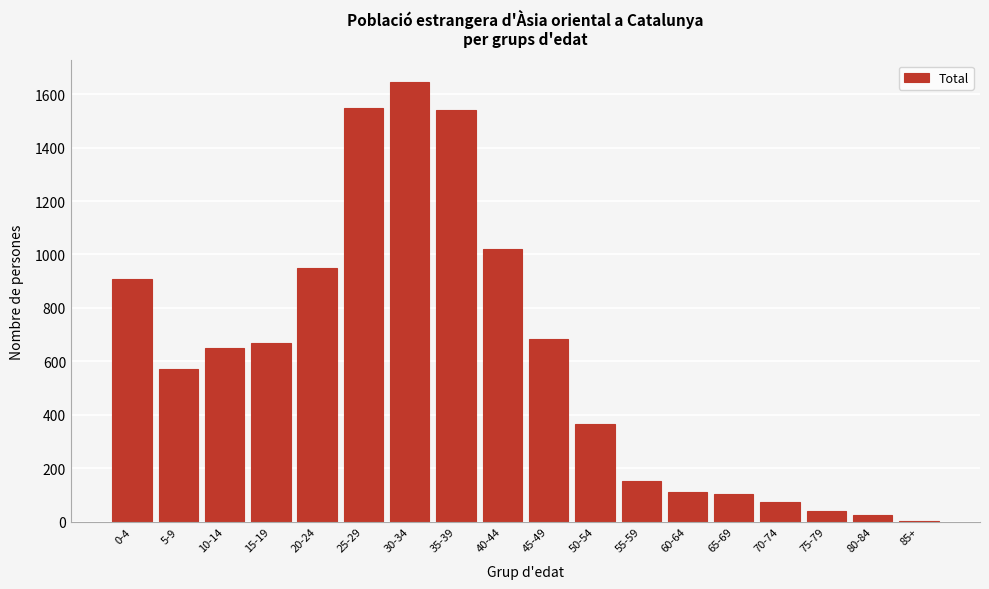

What is the sum of all values?

11052